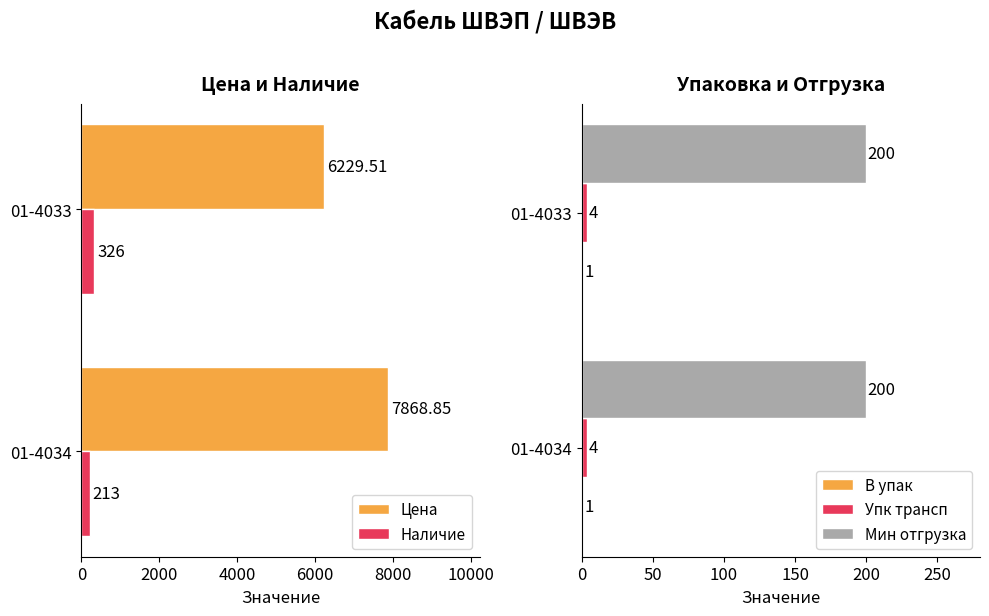

What is the maximum value shown in the chart?

7868.9